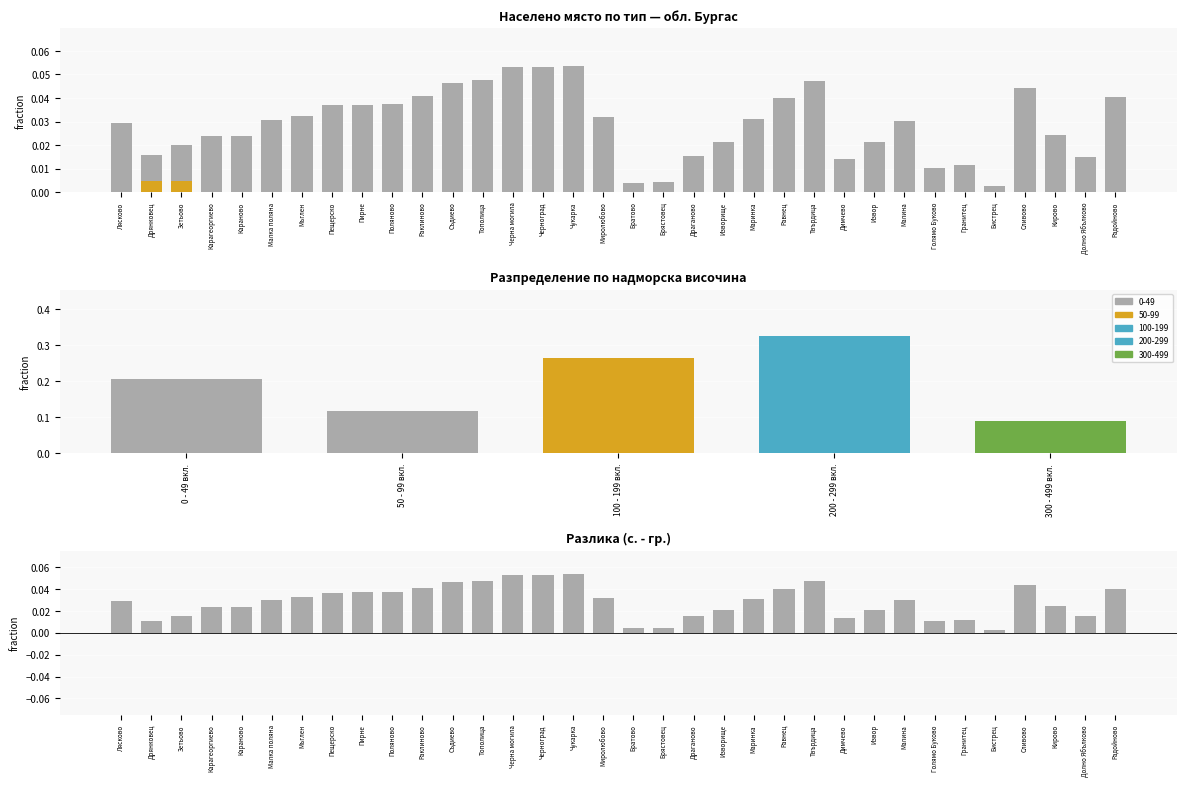

Reading right to left, extract all data points from this chart.

0.0	0.0	0.0	0.0	0.0	0.0	0.0	0.0	0.0	0.0	0.0	0.0	0.0	0.0	0.0	0.0	0.0	0.0	0.1	0.1	0.1	0.0	0.0	0.0	0.0	0.0	0.0	0.0	0.0	0.0	0.0	0.0	0.0	0.0